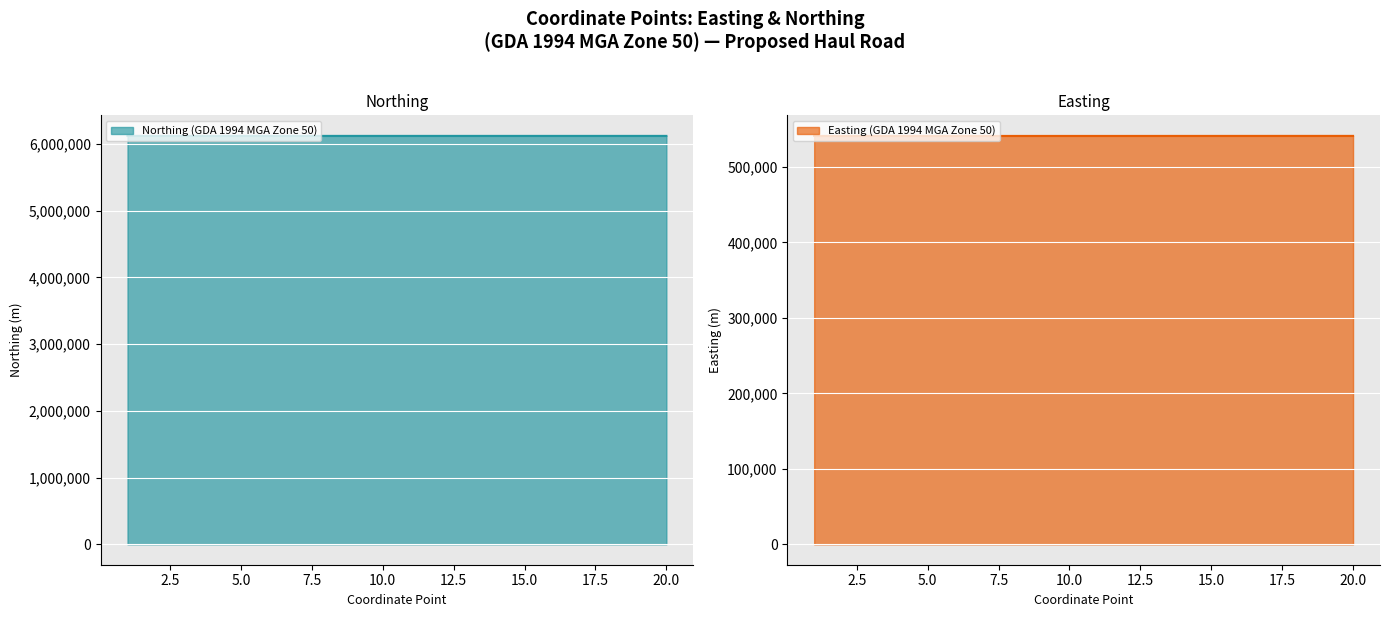

True or false: Easting (GDA 1994 MGA Zone 50) and Northing (GDA 1994 MGA Zone 50) cross at least once.

False